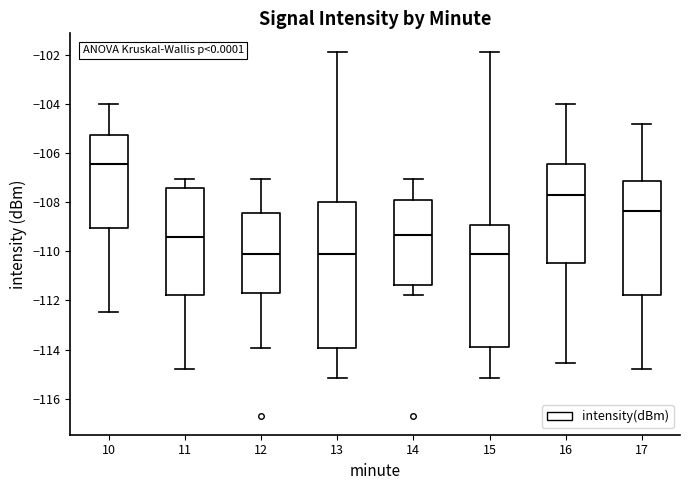

Comparing the boxes themselves (not the whiskers), which one is the tallest?

13